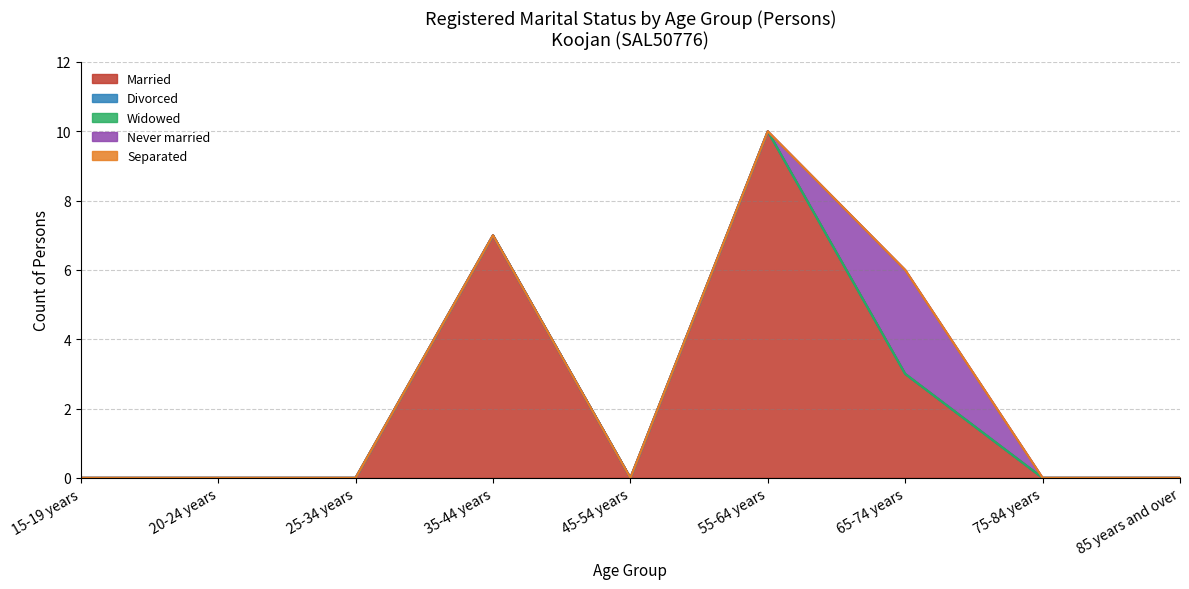

What is the label of the 6th point from the right?

35-44 years